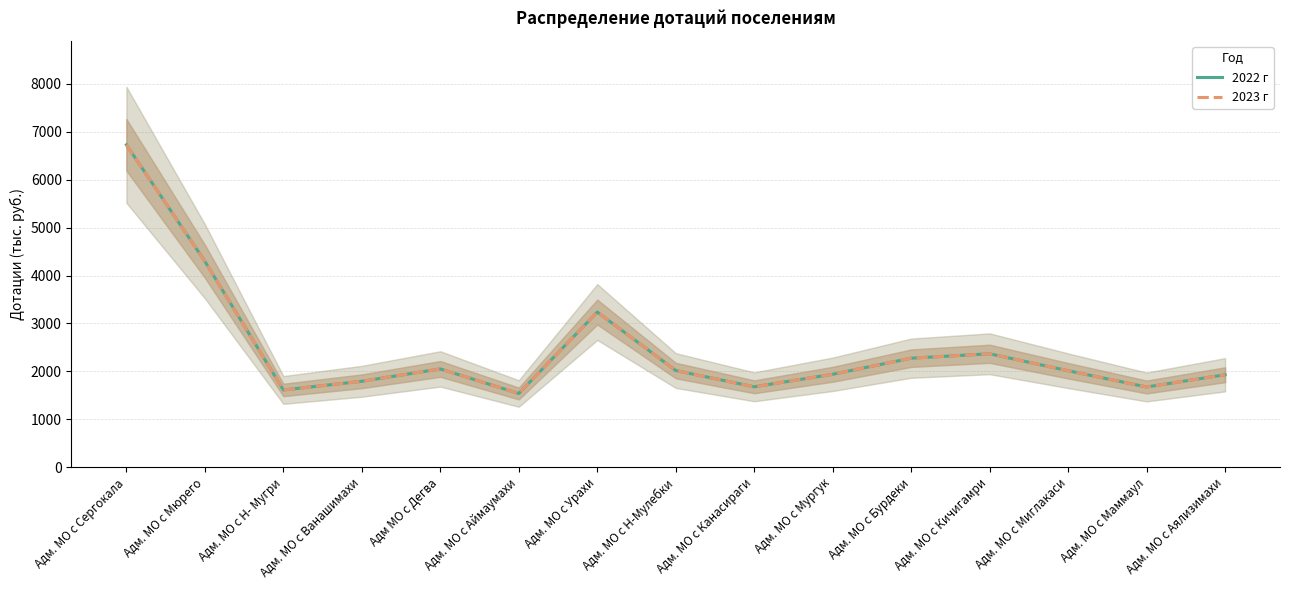

Is it true that 2022 г equals 1938 at Адм. МО с Мургук?

True